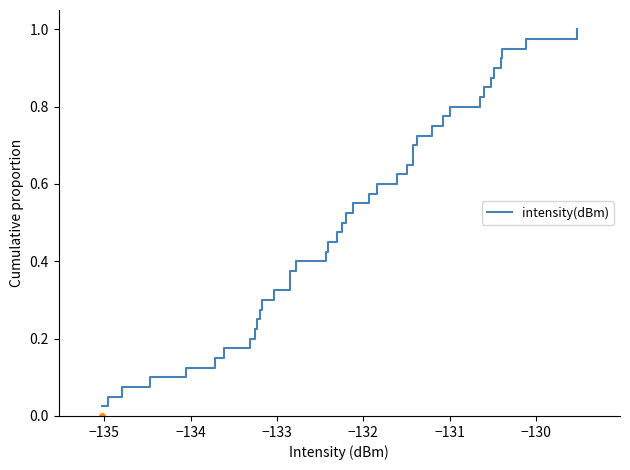

What is the sum of all values?

20.5